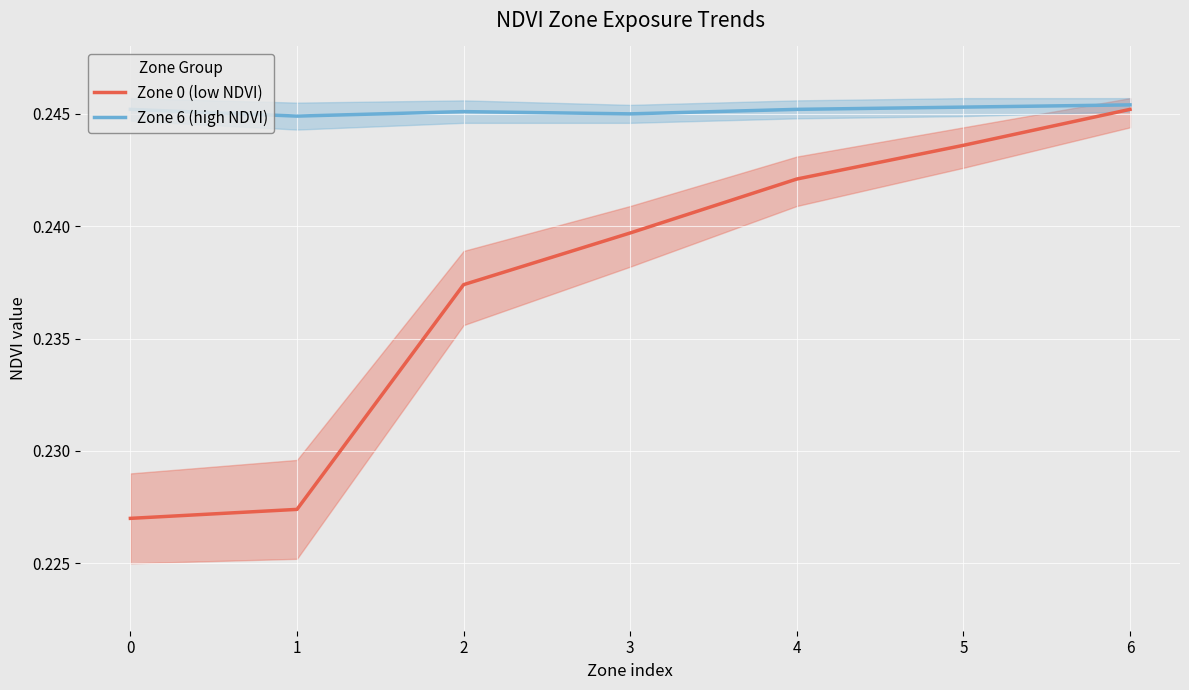

How many distinct data groups are displayed?

2